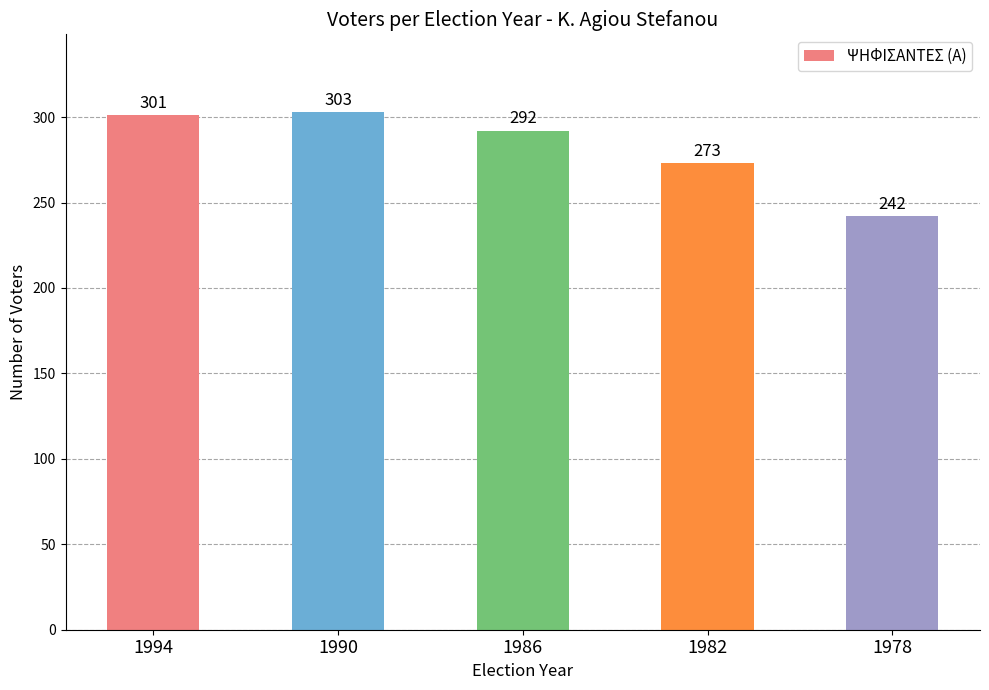

The value at 1982 is 402. True or false?

False